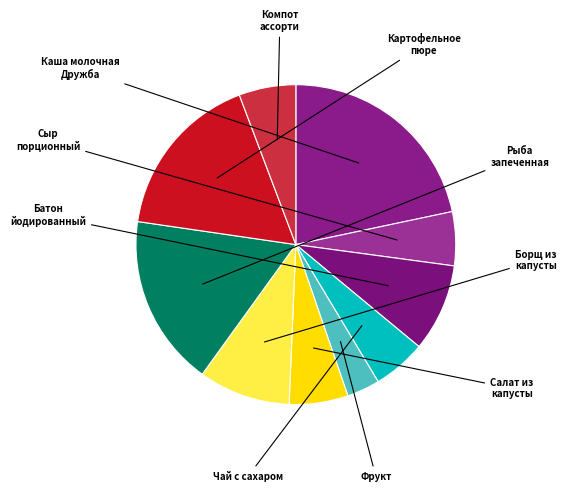

Count the number of slices in the pie.

10